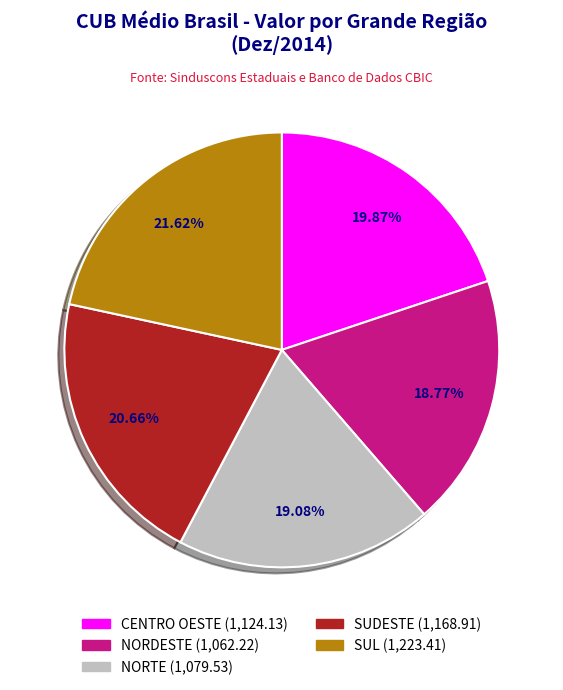

True or false: SUL accounts for 12% of the total.

False